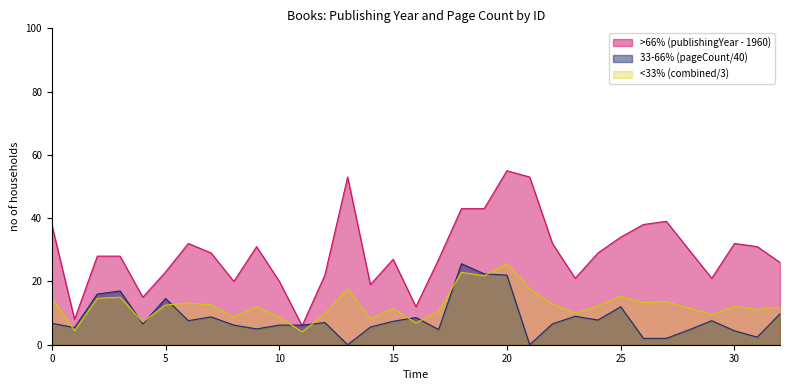

Which series ends up on top after the final intersection of pageCount and publishingYear?

publishingYear